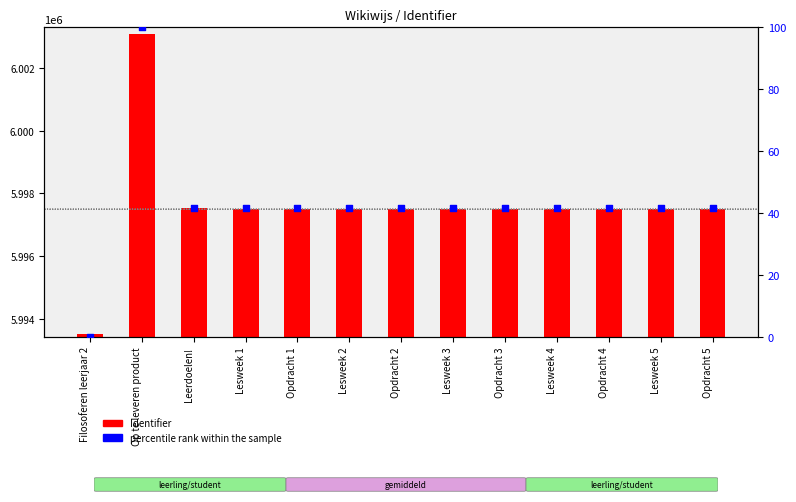

What are all the series names shown in the legend?

Identifier, percentile rank within the sample